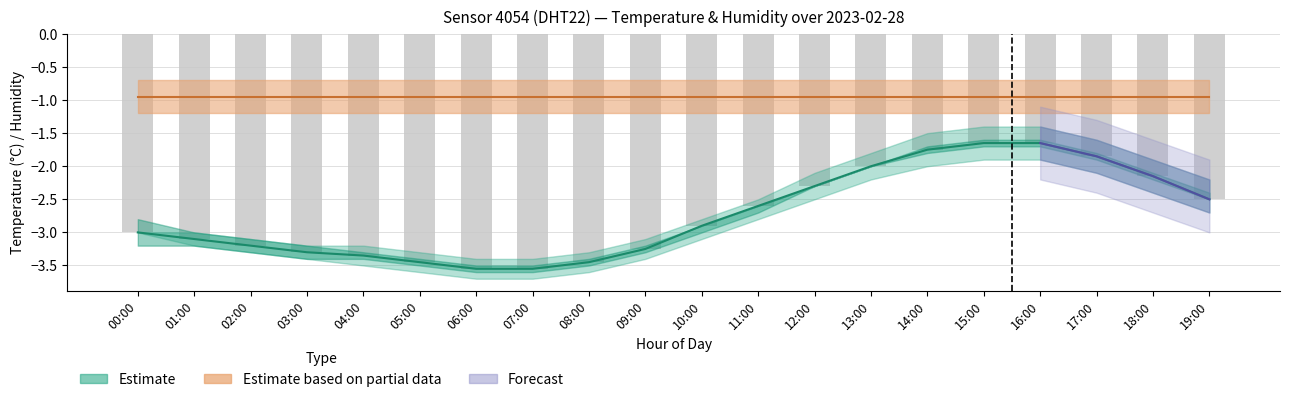

What is the maximum value shown in the chart?

-1.6